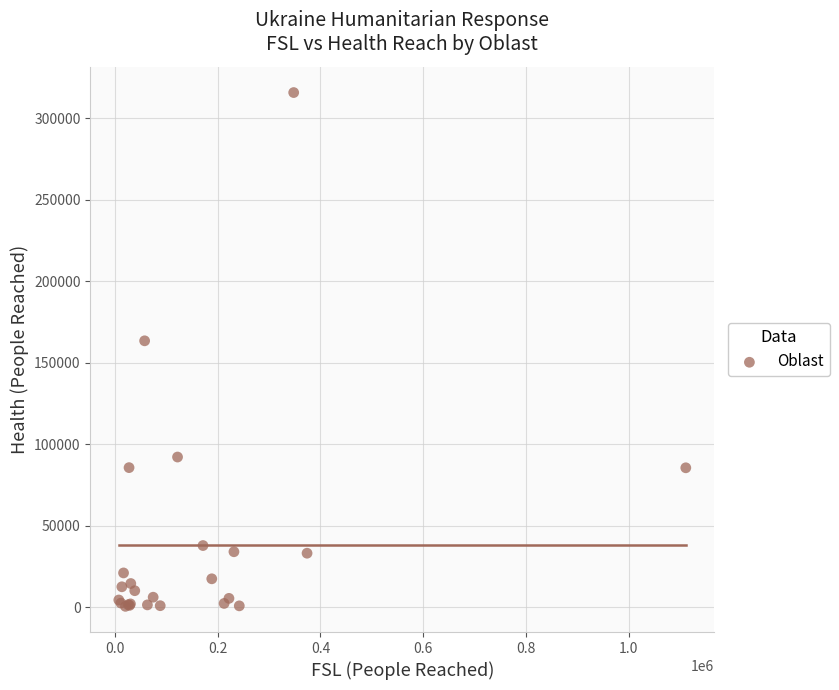

What Y value in the scatter plot is closest to 158300?

163600